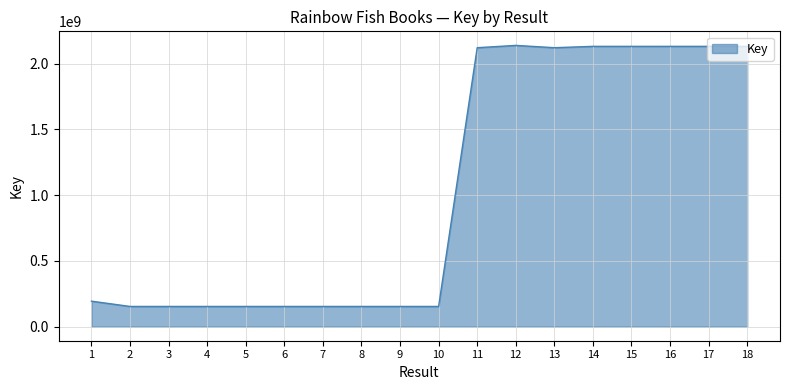

What is the difference between the values at 11 and 1?

1926328652